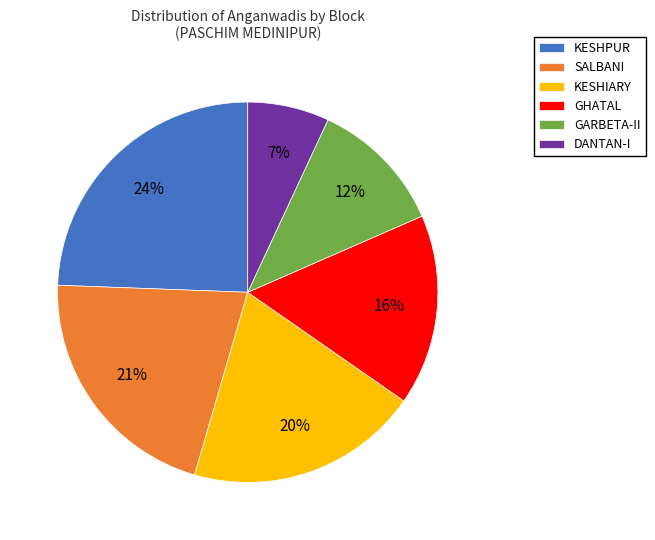

To the nearest percent, what is the combined percentage of DANTAN-I and KESHPUR?

31%